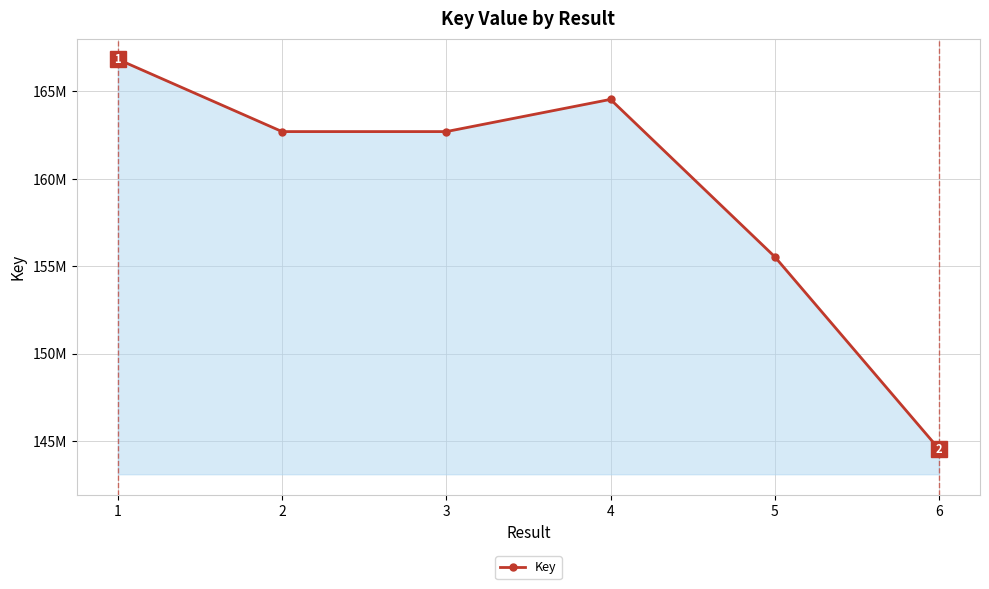

Reading left to right, extract all data points from this chart.

166830633	162695552	162695135	164537587	155537619	144538845